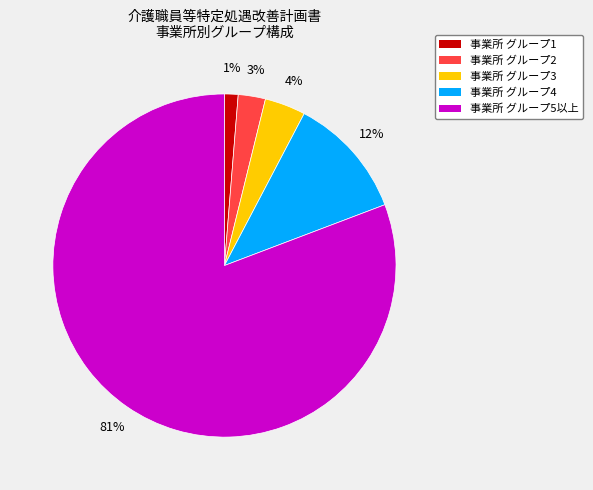

Is there any slice that represents more than half of the pie?

Yes